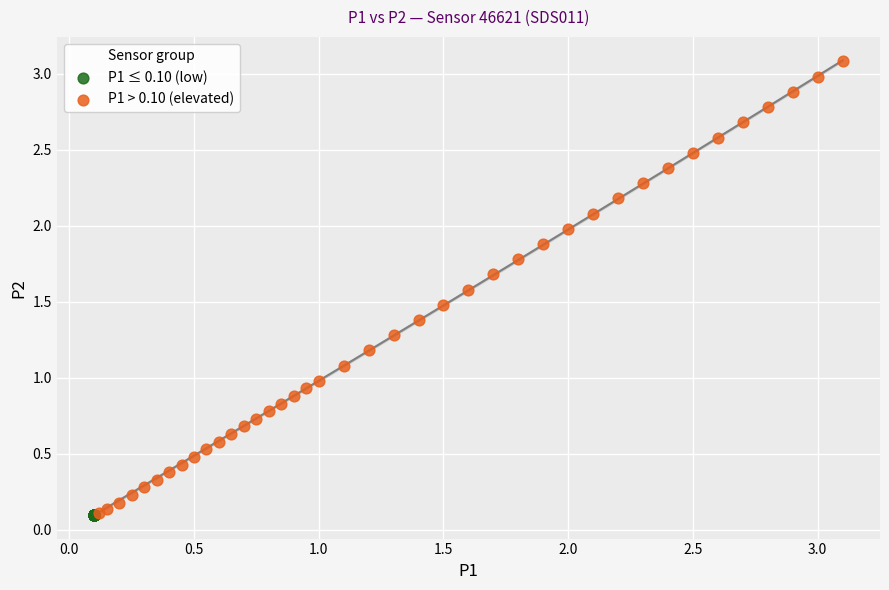

Which series contains the highest Y value?

P1 > 0.10 (elevated)